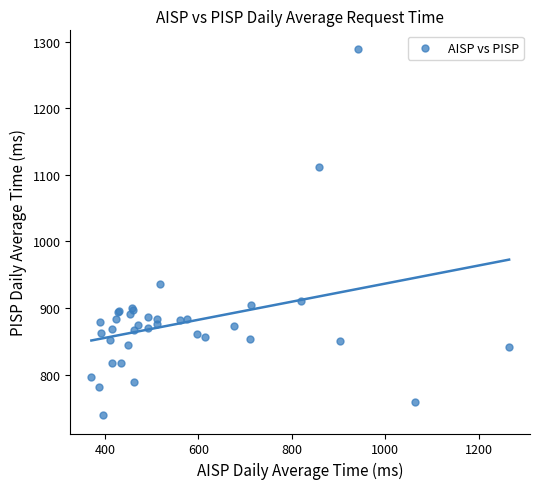

What Y value in the scatter plot is closest to 1014?

935.9